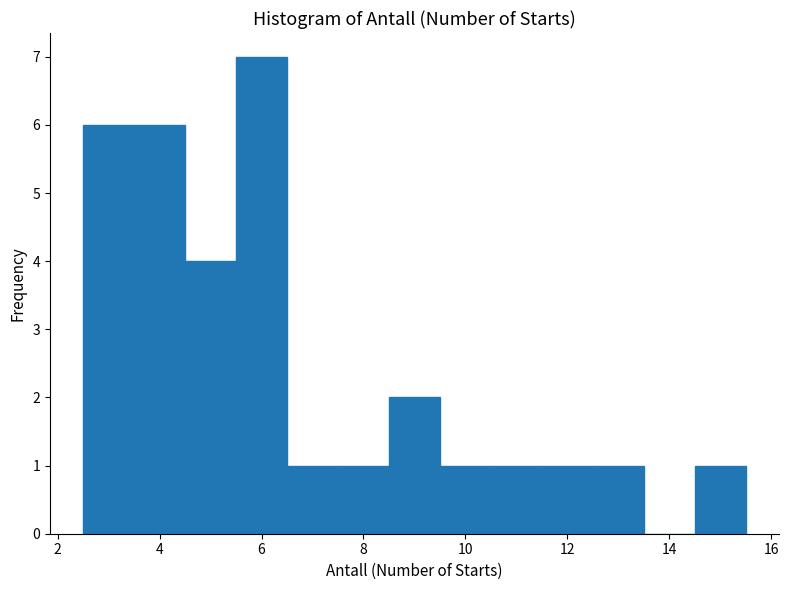

Over which range of the x-axis is the bar tallest?

5.5 to 6.5